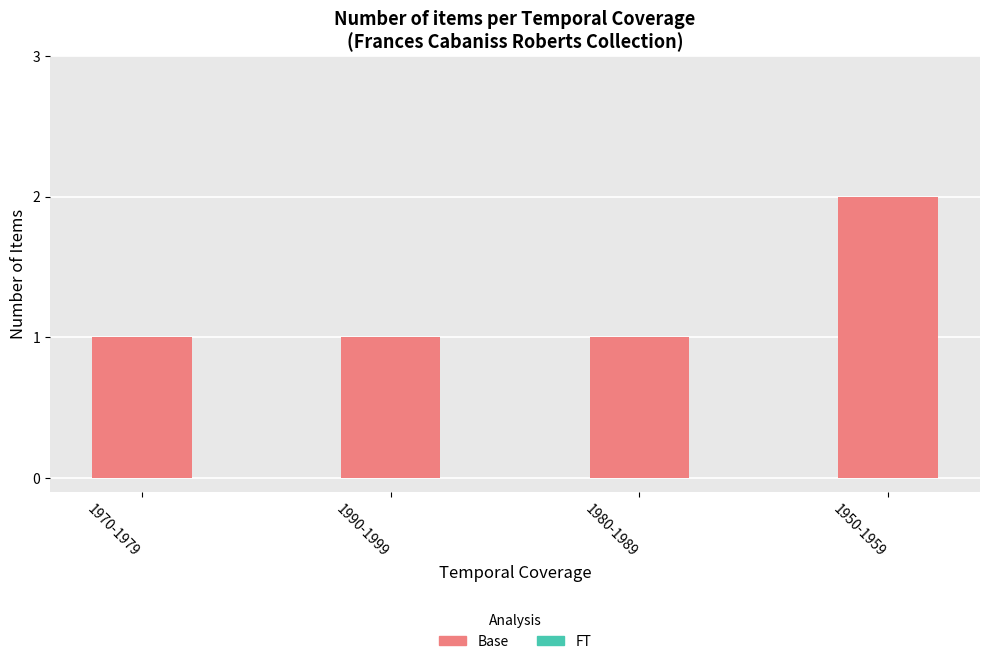

Which has a higher value, 1950-1959 or 1990-1999?

1950-1959